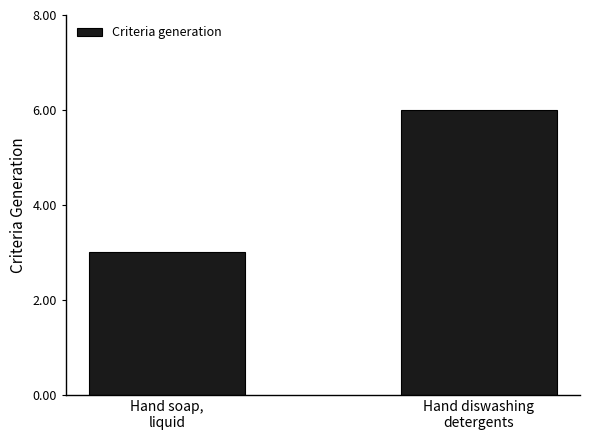

What is the label of the 1st bar from the left?

Hand soap,
liquid